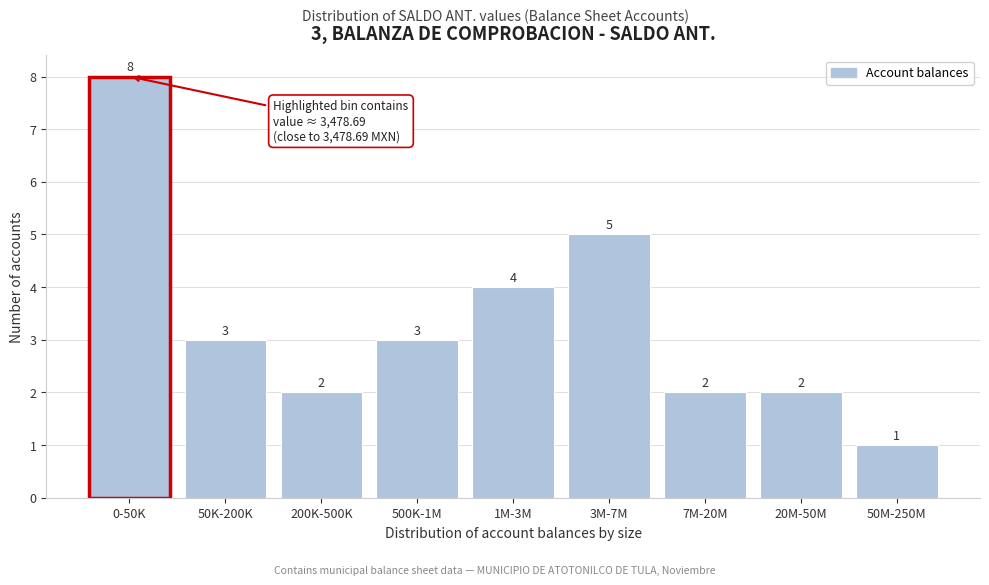

Reading right to left, extract all data points from this chart.

1	2	2	5	4	3	2	3	8